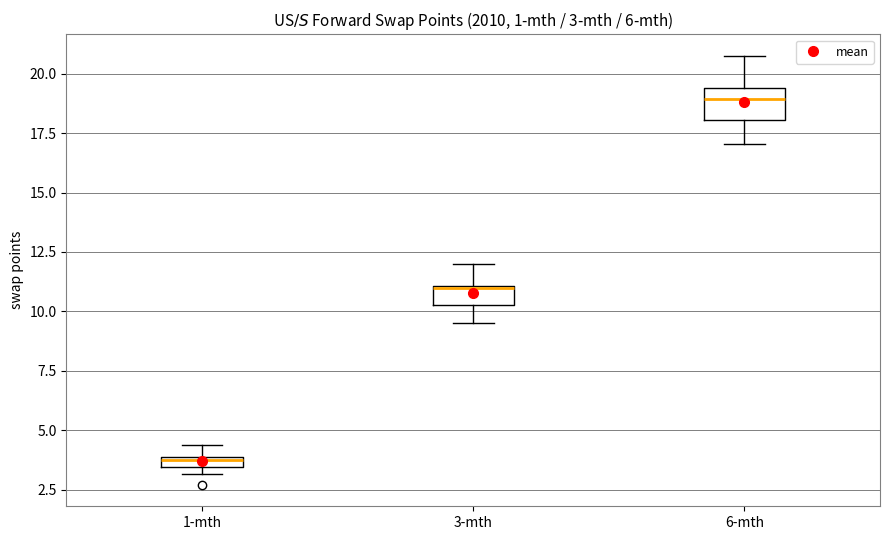

Comparing the boxes themselves (not the whiskers), which one is the tallest?

6-mth